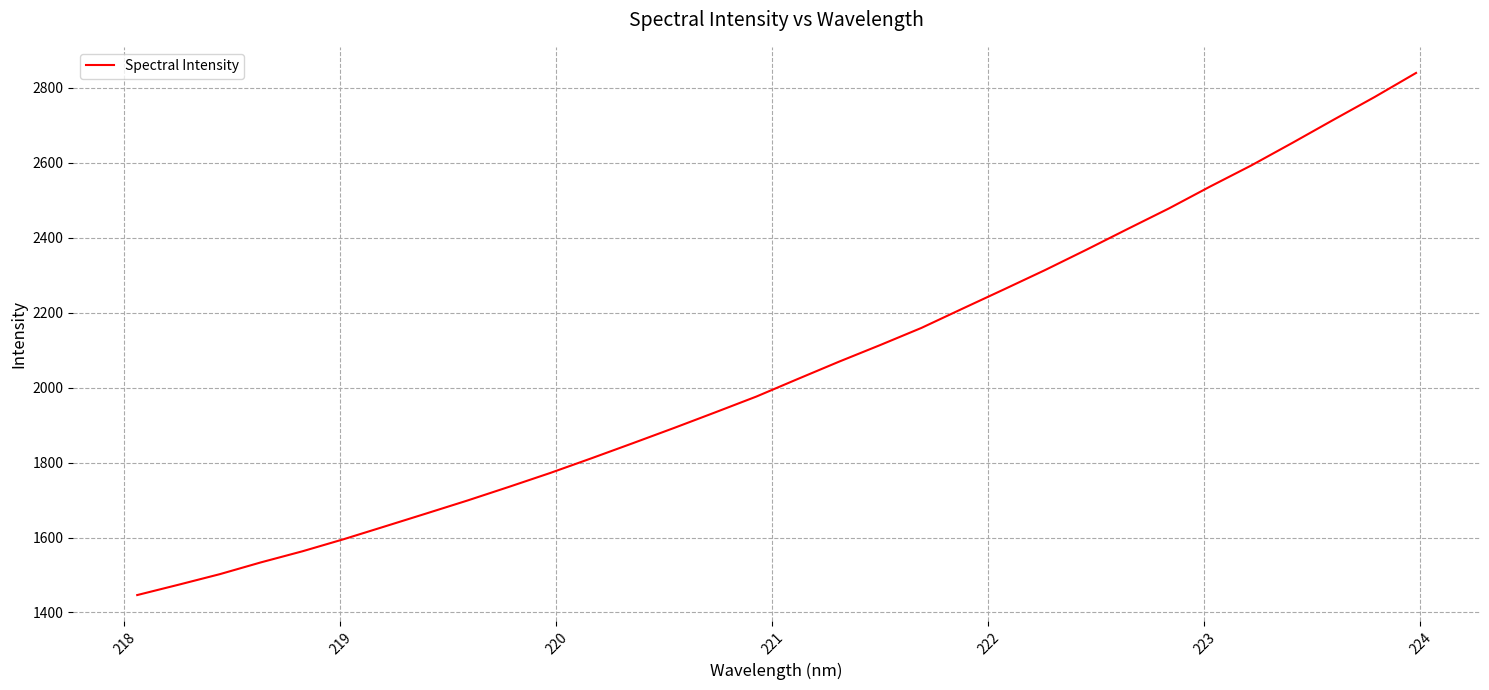

What is the smallest value displayed?

1446.5